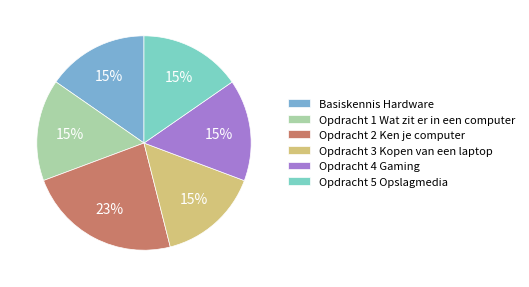

How many segments does this pie chart have?

6